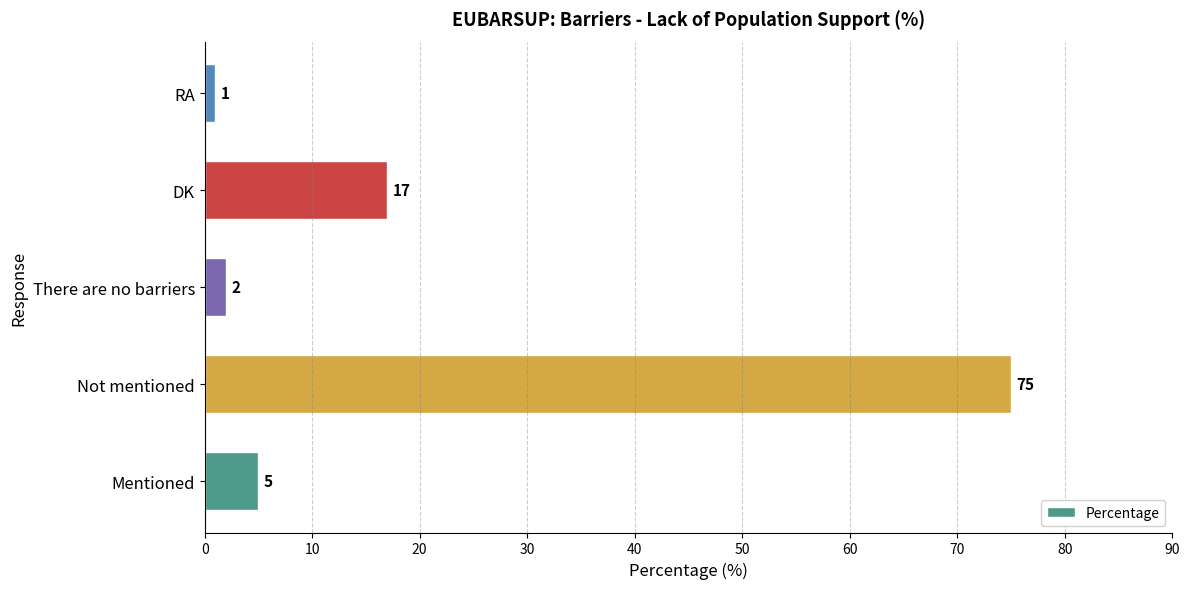

At which category does the chart reach its minimum across all series?

RA